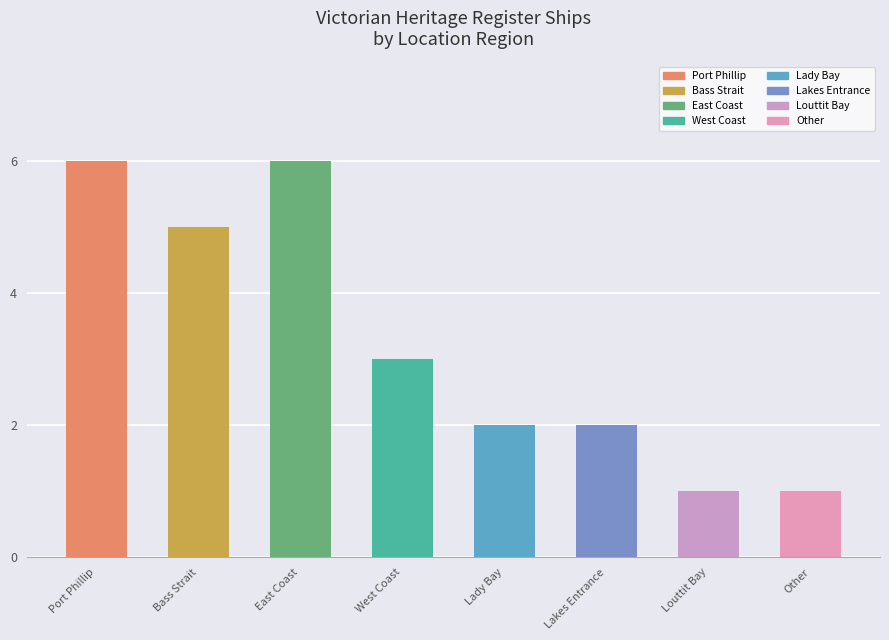

What is the sum of all values?

26